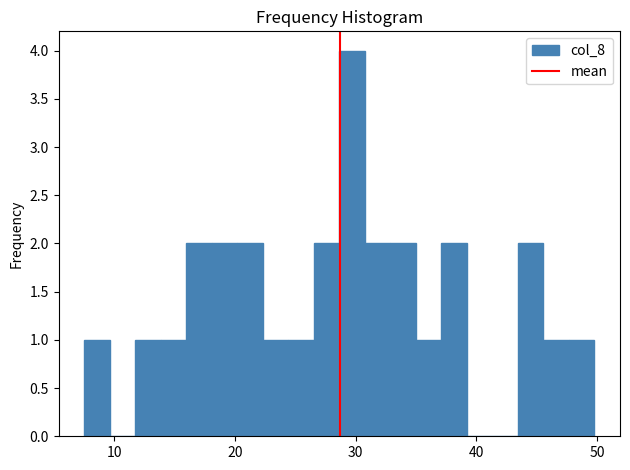

Read against the x-axis, roughly where is the centre of the tallest bar?

30